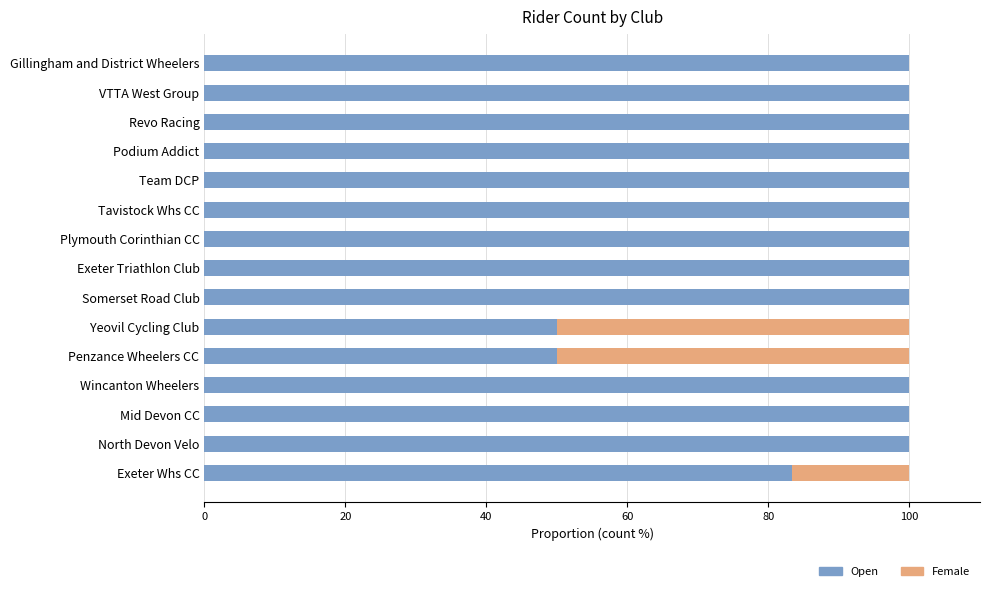

How many categories are shown in the chart?

15